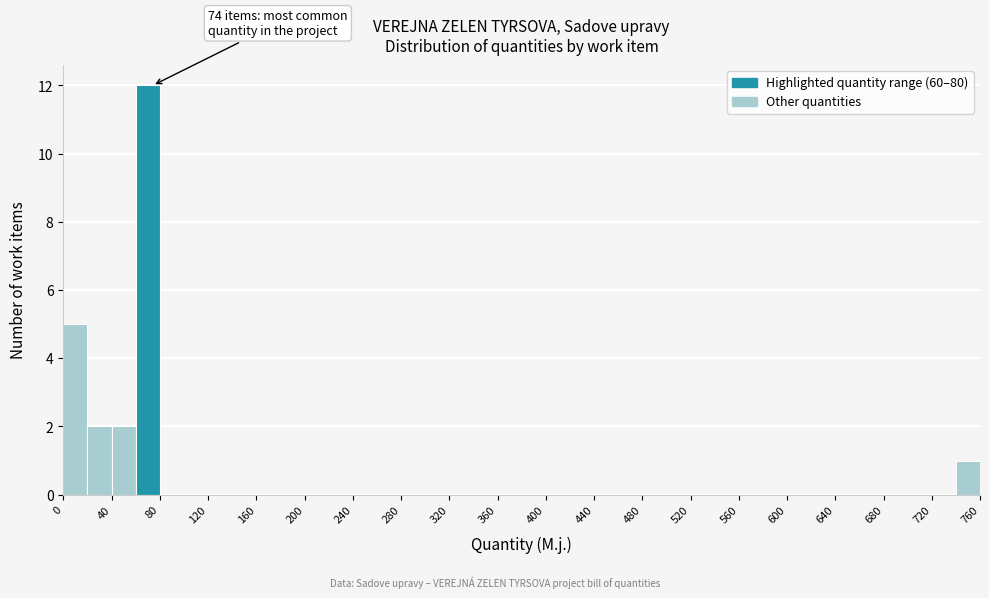

Which range on the x-axis has the tallest bar?

60 to 80